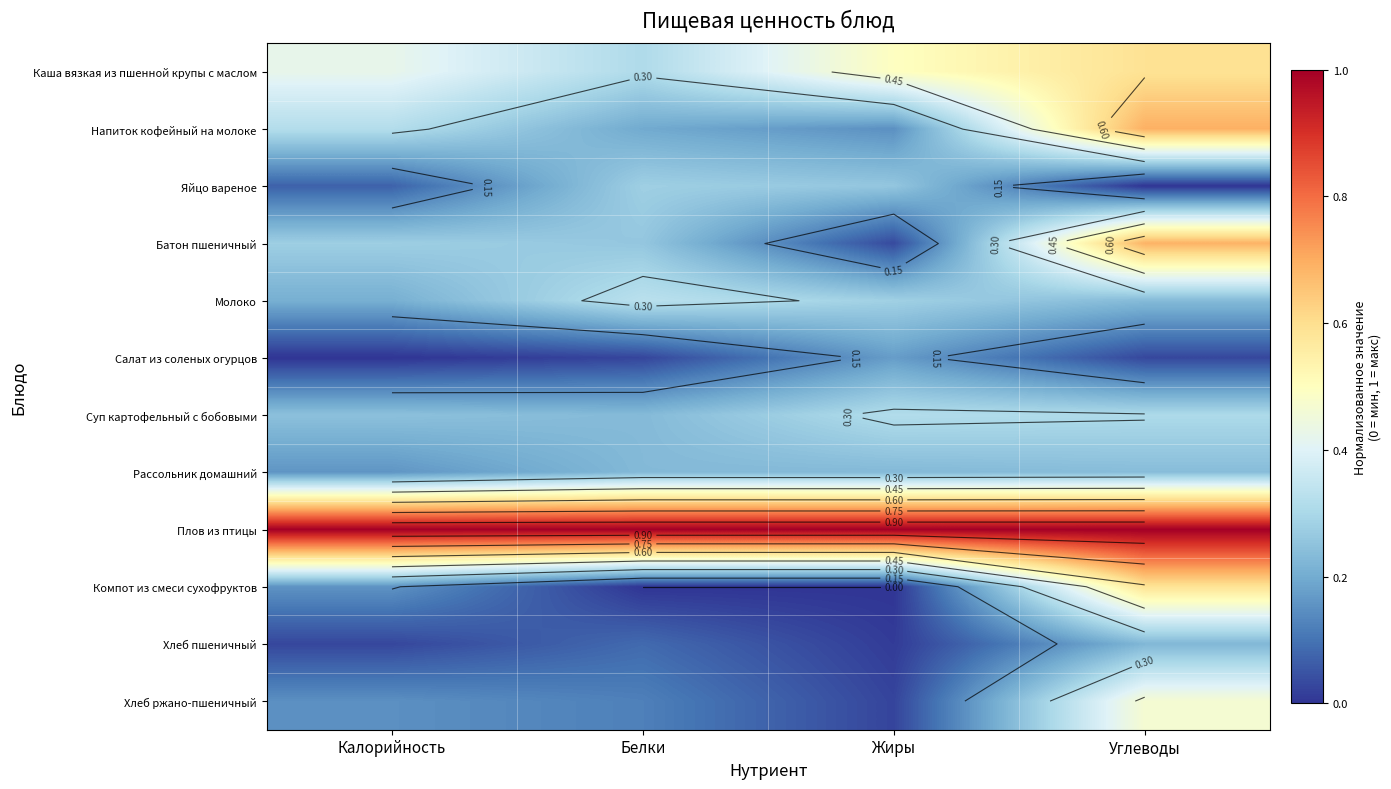

What is the greatest value displayed?

1.0